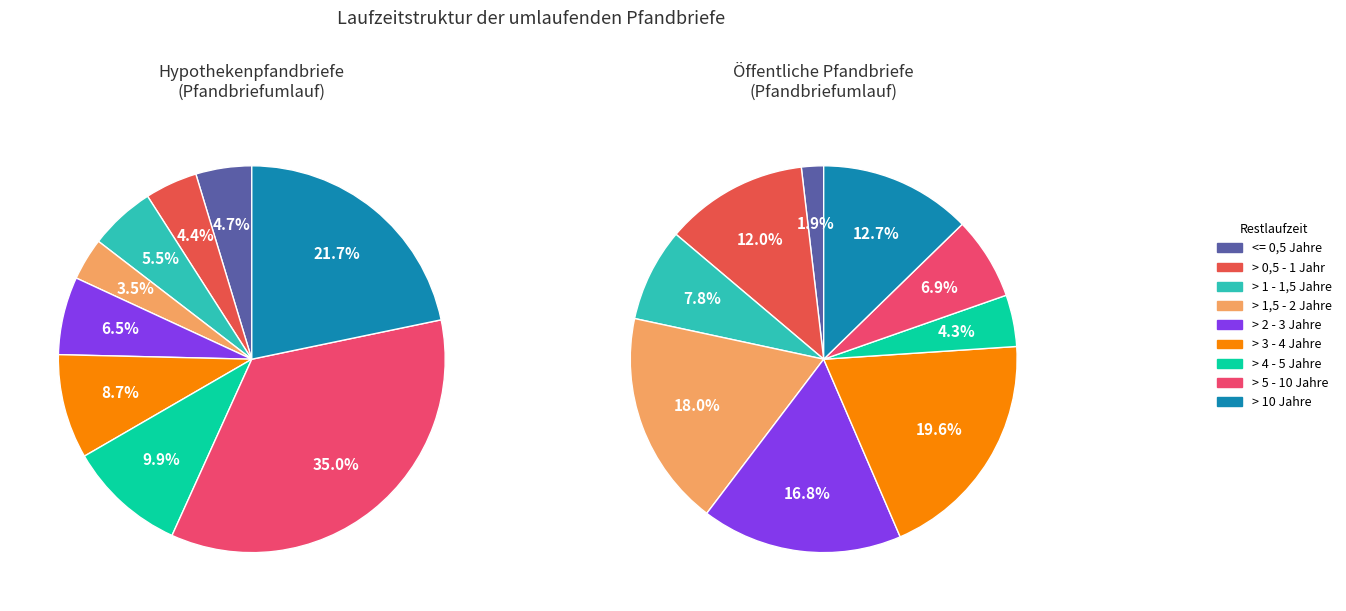

The > 4 - 5 Jahre slice represents 4% of the pie. True or false?

True